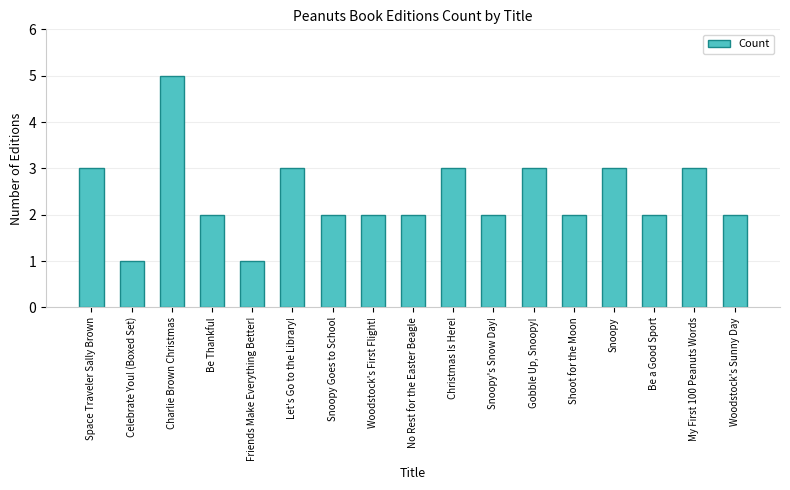

What is the change in value from My First 100 Peanuts Words to Woodstock's Sunny Day?

-1